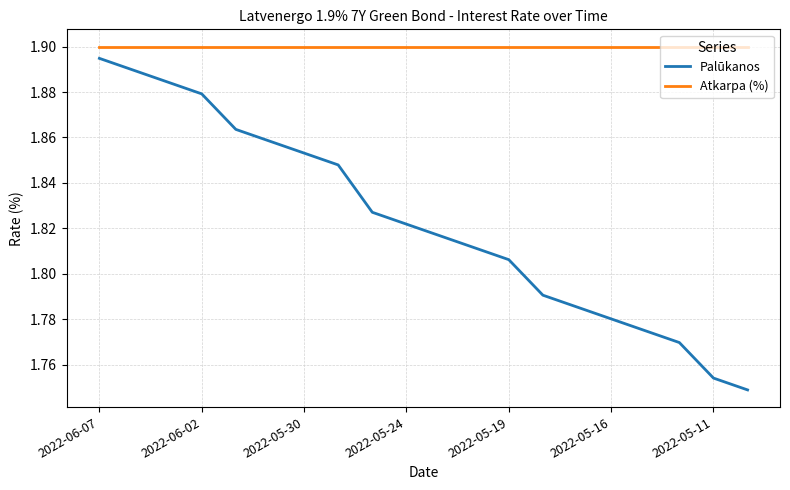

True or false: Atkarpa (%) and Palūkanos cross at least once.

False